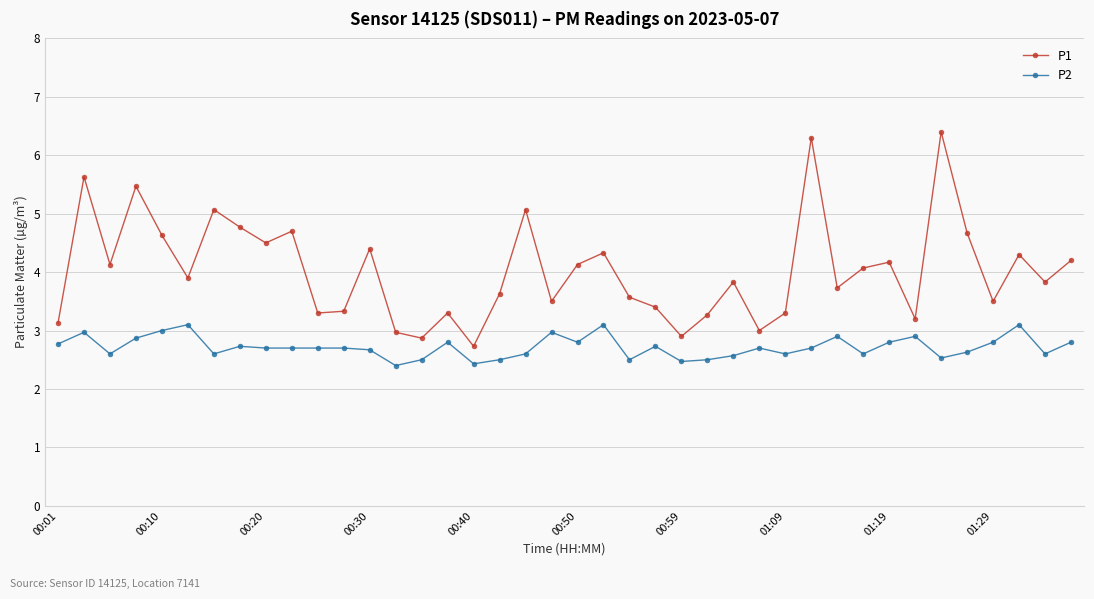

What is the difference between the maximum and minimum values in the P2 series?

0.7